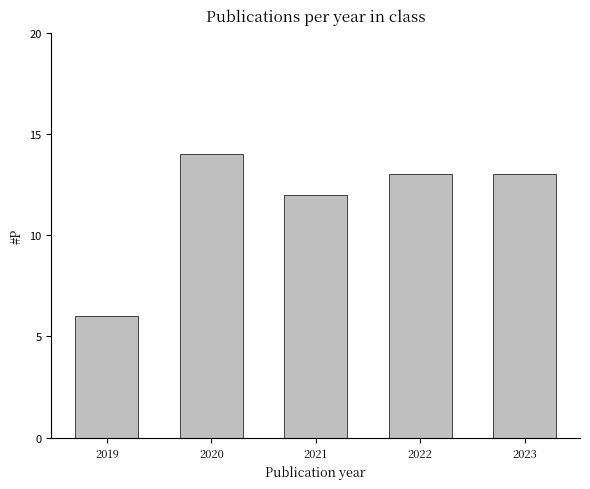

Approximately how many times larger is the value at 2019 compared to 2020?

0.4